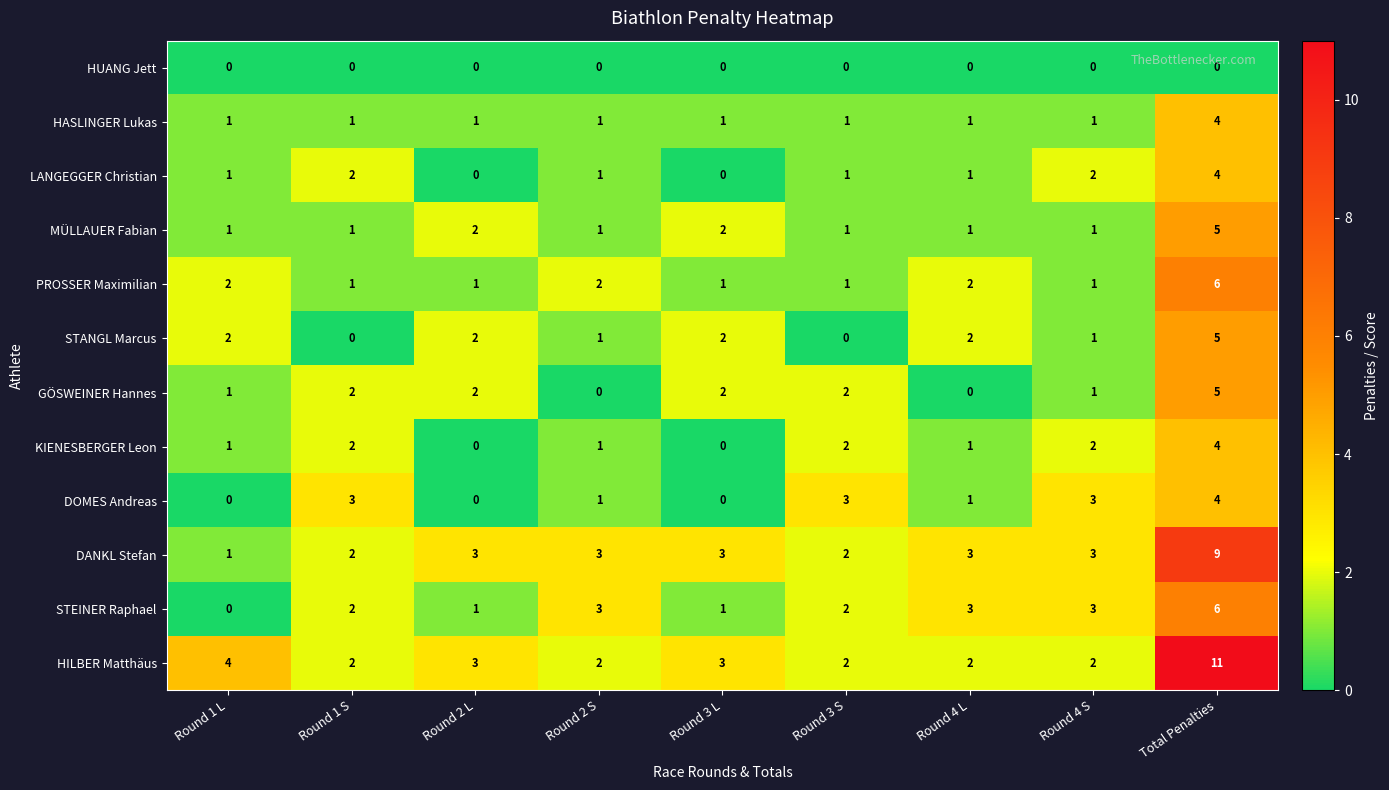

At which label does STEINER Raphael reach its peak?

Total Penalties